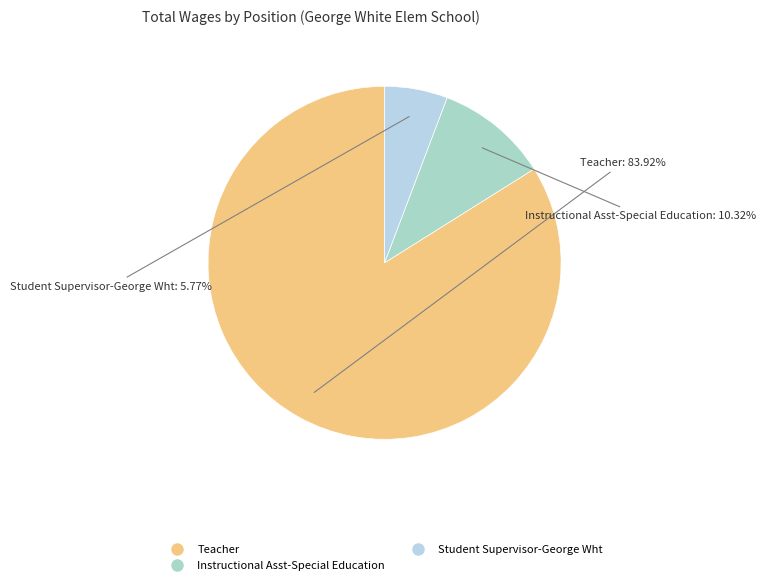

Between Instructional Asst-Special Education and Teacher, which is larger?

Teacher